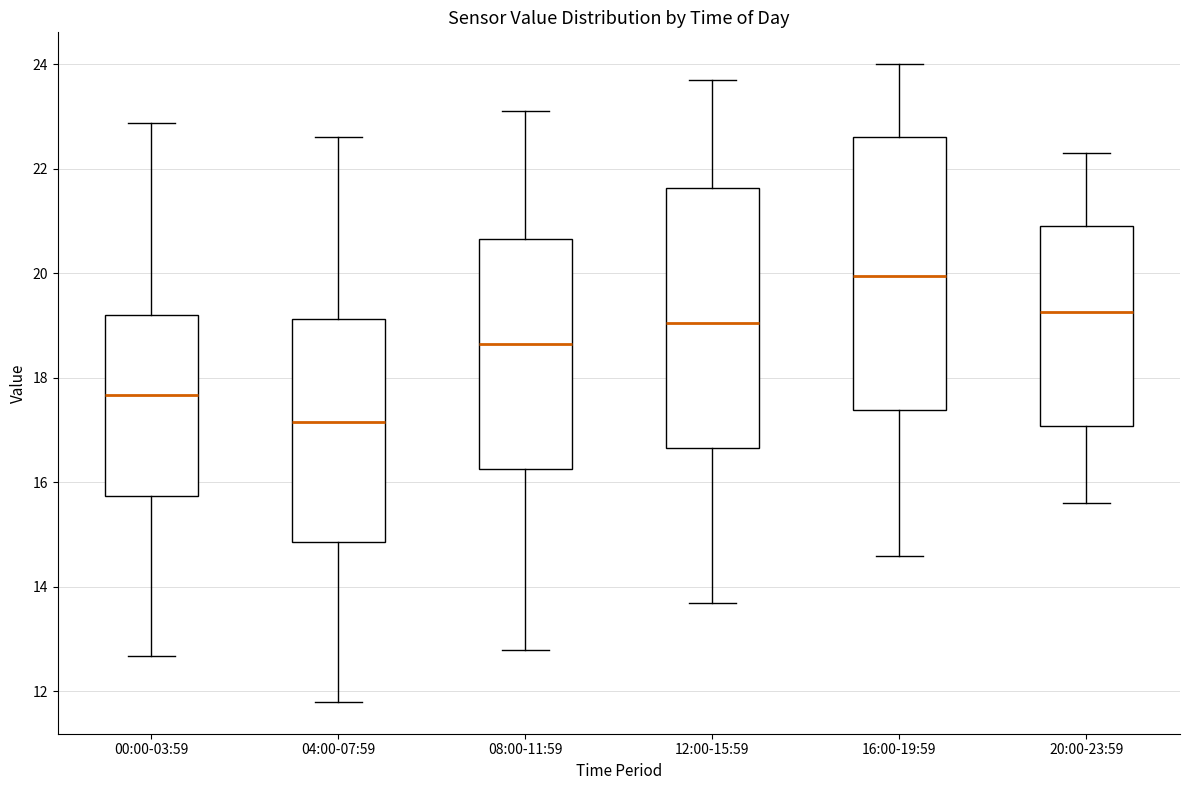

Reading left to right, read every box against the y-axis: the position of its median line, the range the box covers, and the ends of its whiskers. The values are not printed on the chart, so give them approximately, as read against the axis.

00:00-03:59: median 17.6, box 15.8 to 19.2, whiskers 12.6 to 22.8
04:00-07:59: median 17.2, box 14.8 to 19.2, whiskers 11.8 to 22.6
08:00-11:59: median 18.6, box 16.2 to 20.6, whiskers 12.8 to 23.2
12:00-15:59: median 19.0, box 16.6 to 21.6, whiskers 13.8 to 23.8
16:00-19:59: median 20.0, box 17.4 to 22.6, whiskers 14.6 to 24.0
20:00-23:59: median 19.2, box 17.0 to 21.0, whiskers 15.6 to 22.4